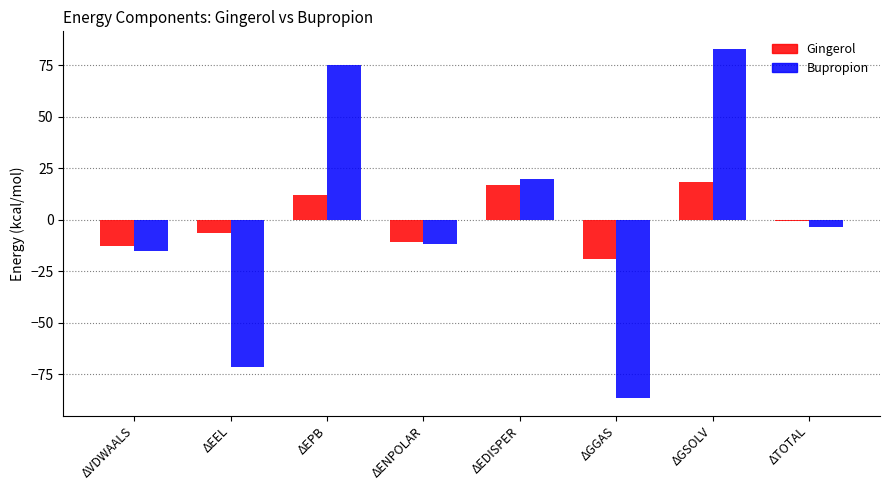

What are all the series names shown in the legend?

Gingerol, Bupropion